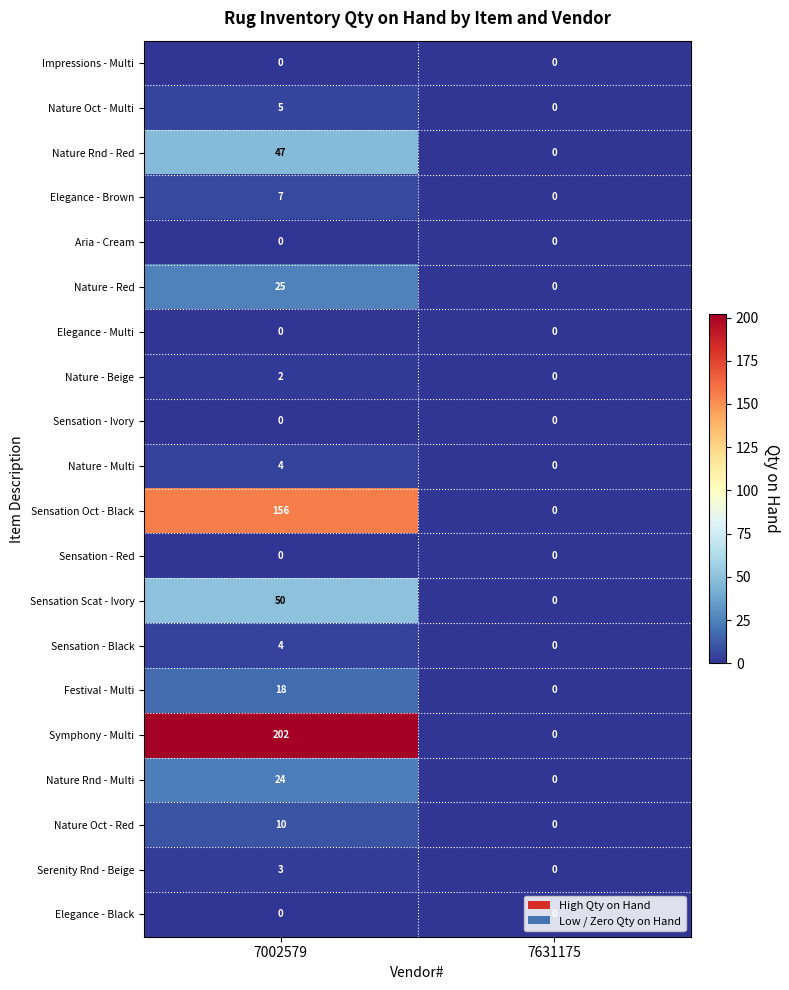

At which category is the sum across all series the highest?

7002579